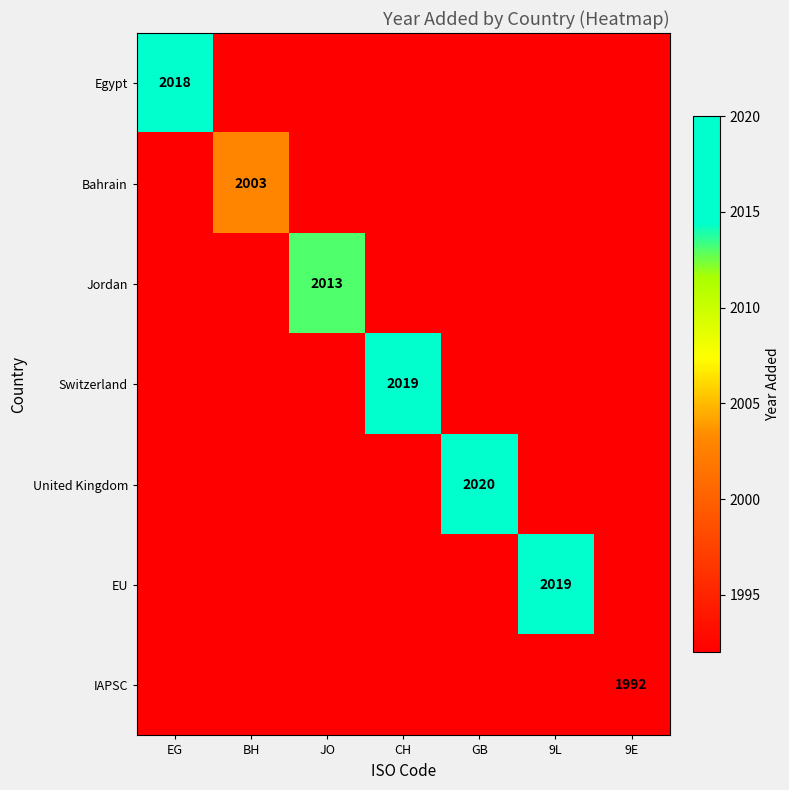

What is the maximum value shown in the chart?

2020.0